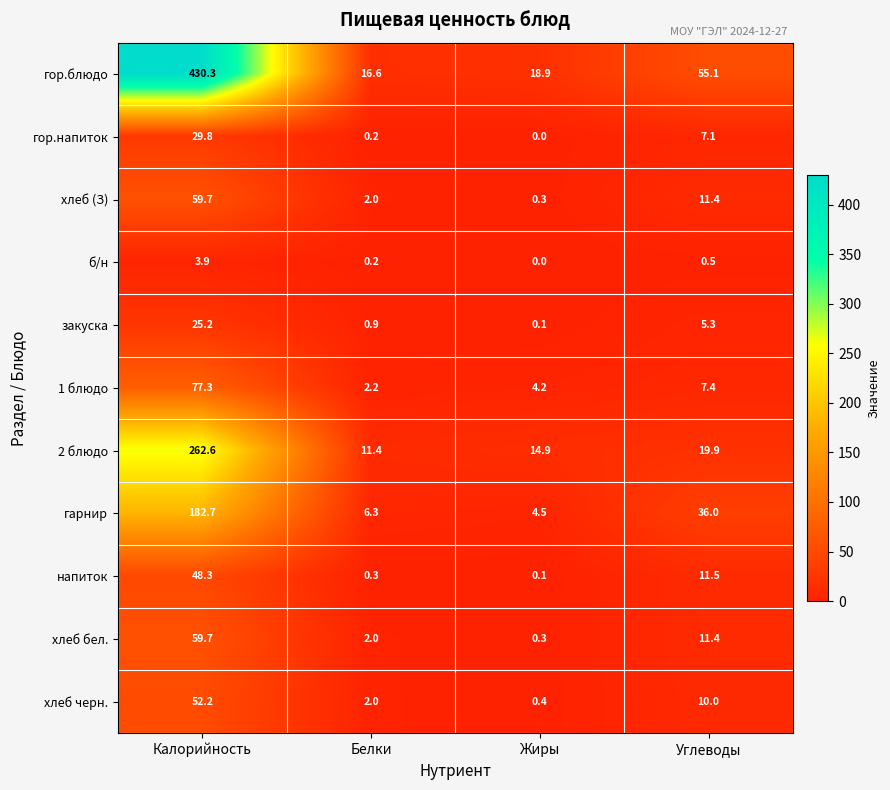

True or false: гарнир has a value of 16.2 at Углеводы.

False